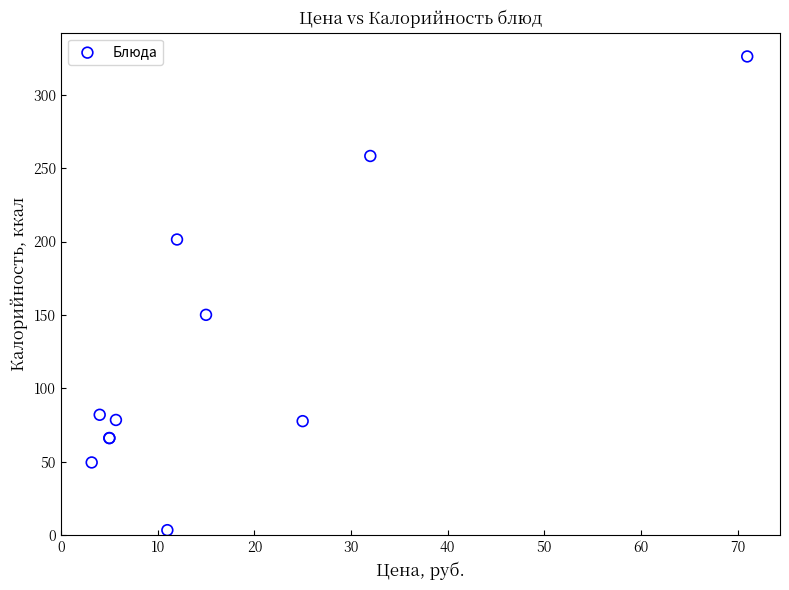

What Y value in the scatter plot is closest to 164?

150.1